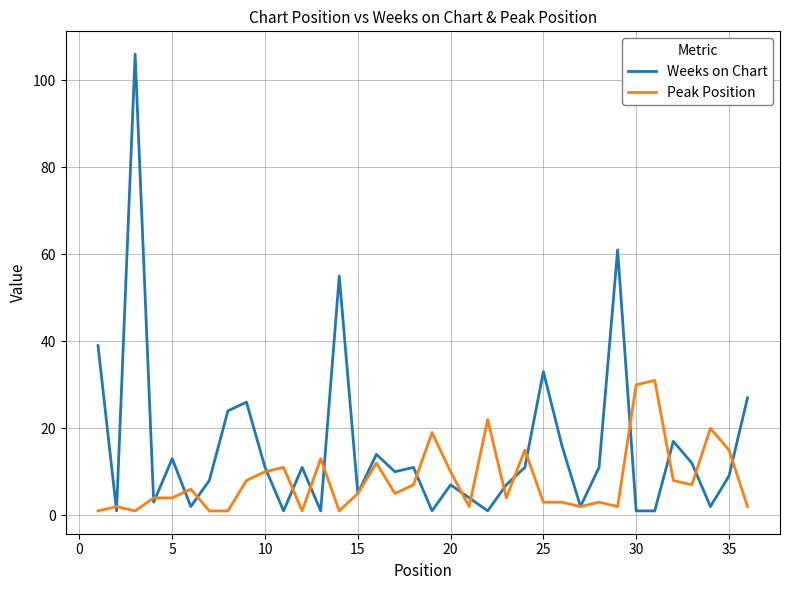

Rank the series by their maximum value, from lowest to highest.

Peak Position, Weeks on Chart